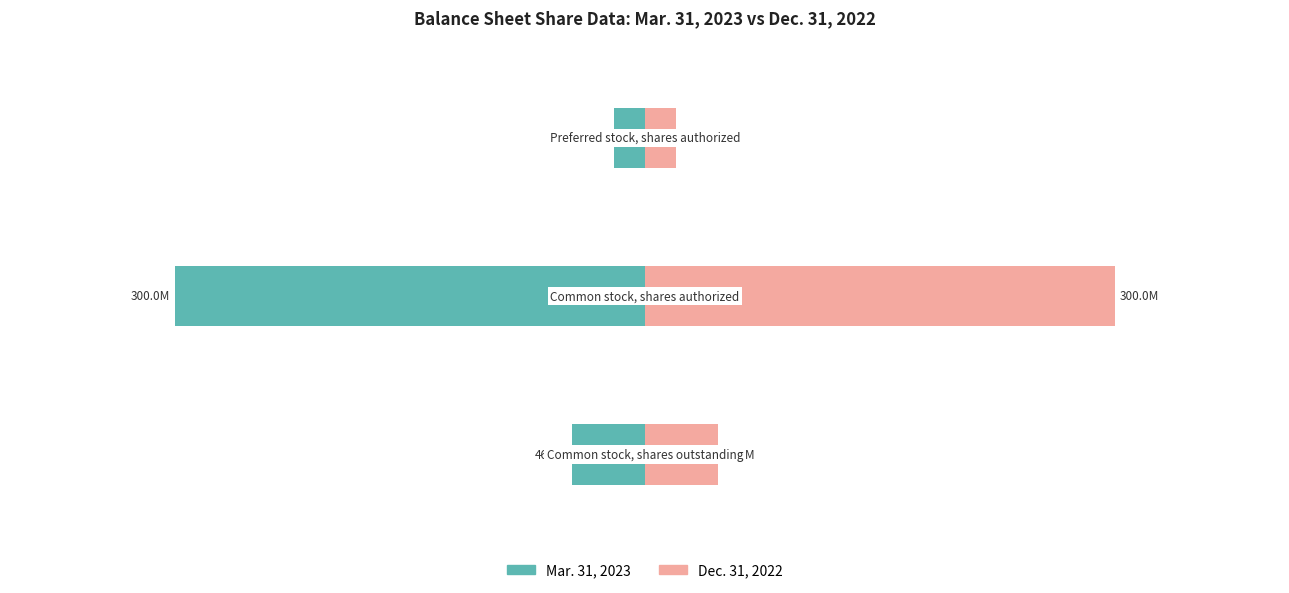

Are the bars horizontal?

Yes